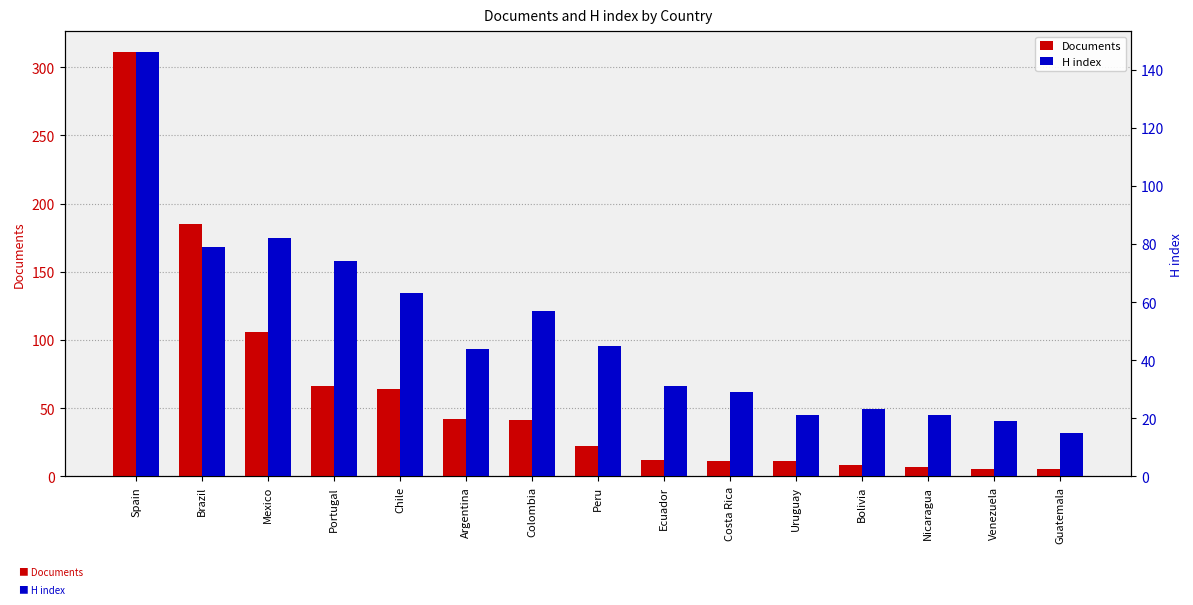

What is the label of the 12th bar from the left?

Bolivia